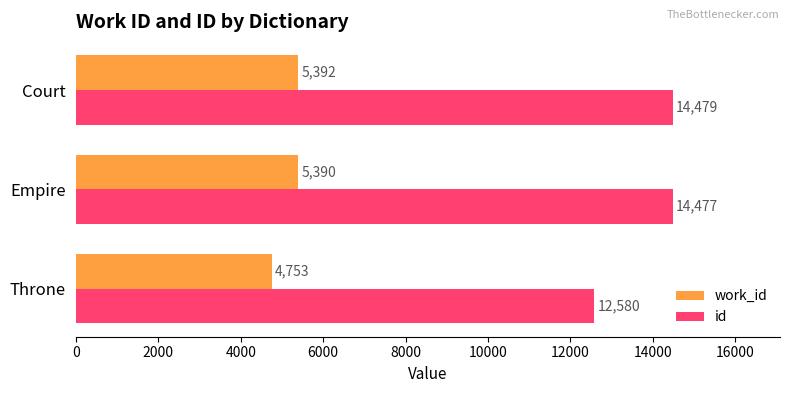

List the series in order of their overall mean, highest first.

id, work_id